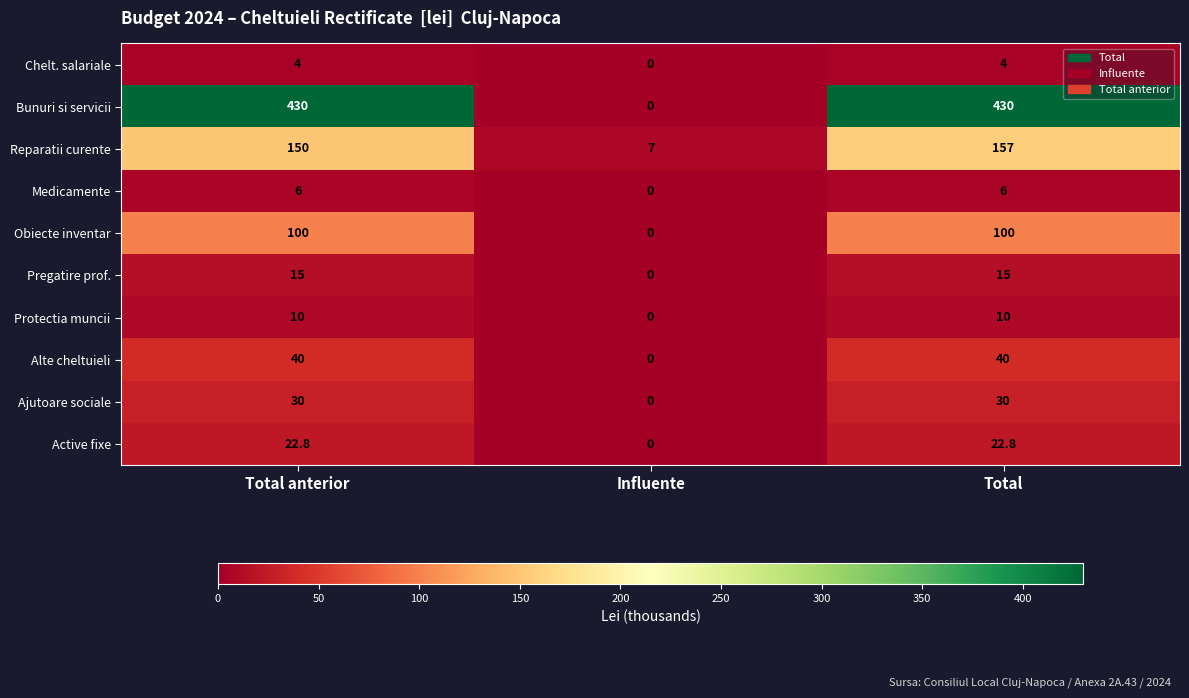

What is the total value across all series at Total anterior?

807.8